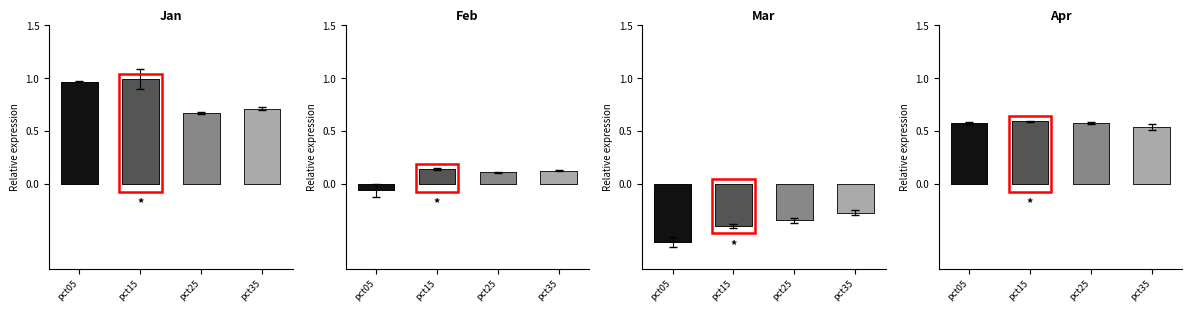

Reading left to right, transcribe all the data shown in this chart.

Jan: 1.0	1.0	0.7	0.7
Feb: -0.1	0.1	0.1	0.1
Mar: -0.5	-0.4	-0.3	-0.3
Apr: 0.6	0.6	0.6	0.5